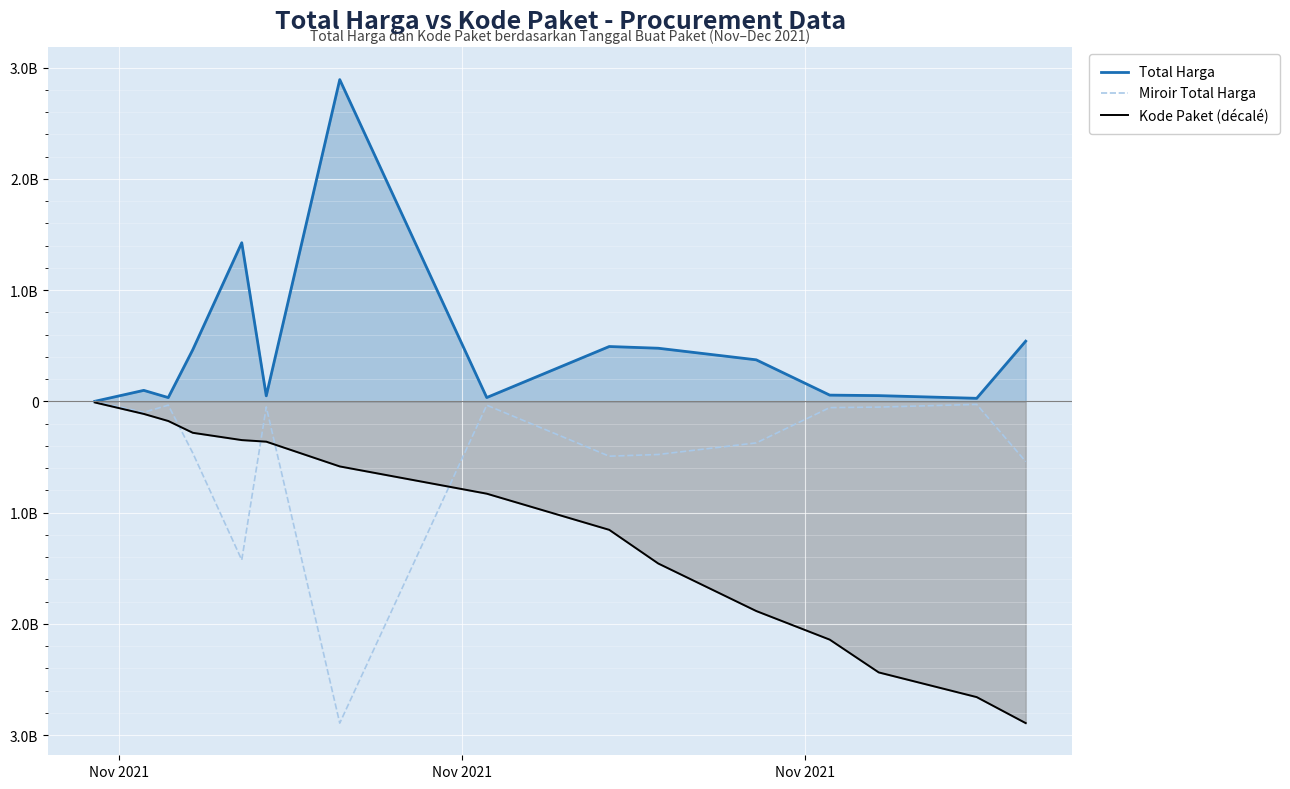

What are all the series names shown in the legend?

Total Harga, Miroir Total Harga, Kode Paket (décalé)